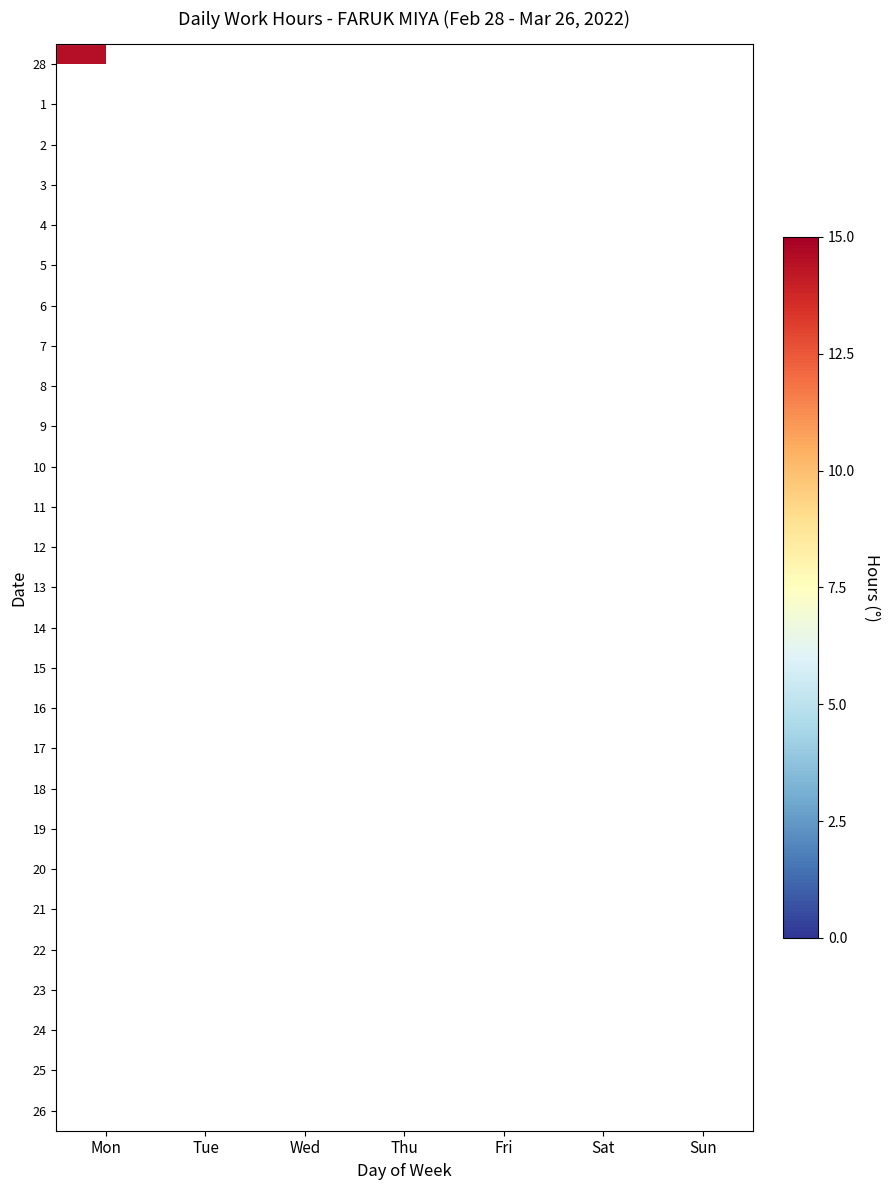

List the series in order of their peak value, lowest first.

28, 1, 2, 3, 4, 5, 6, 7, 8, 9, 10, 11, 12, 13, 14, 15, 16, 17, 18, 19, 20, 21, 22, 23, 24, 25, 26